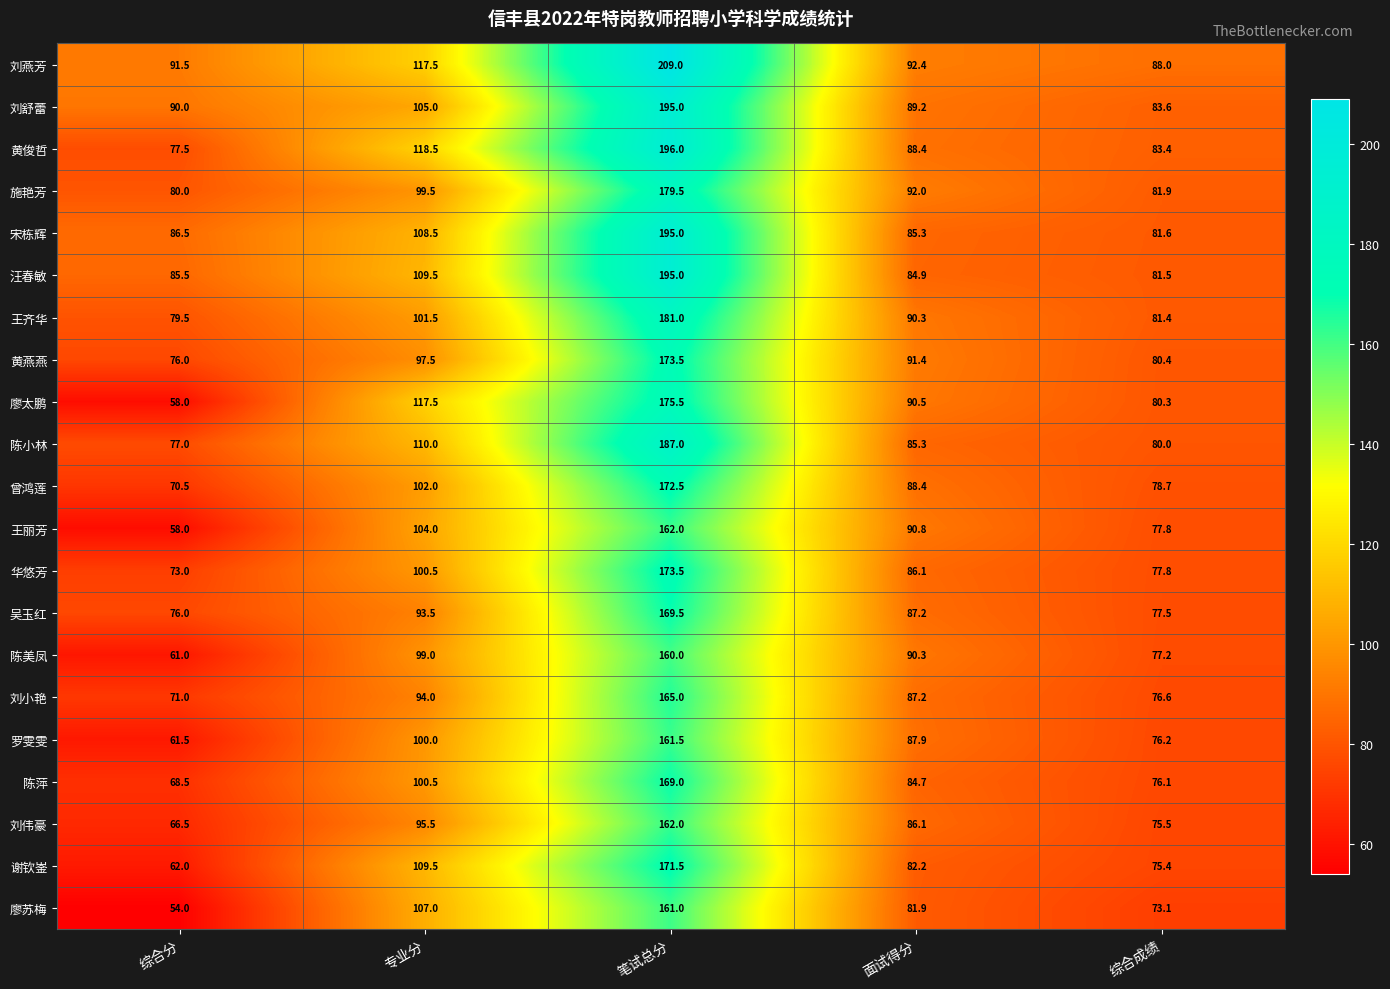

How many data points in 刘燕芳 are above 92?

3